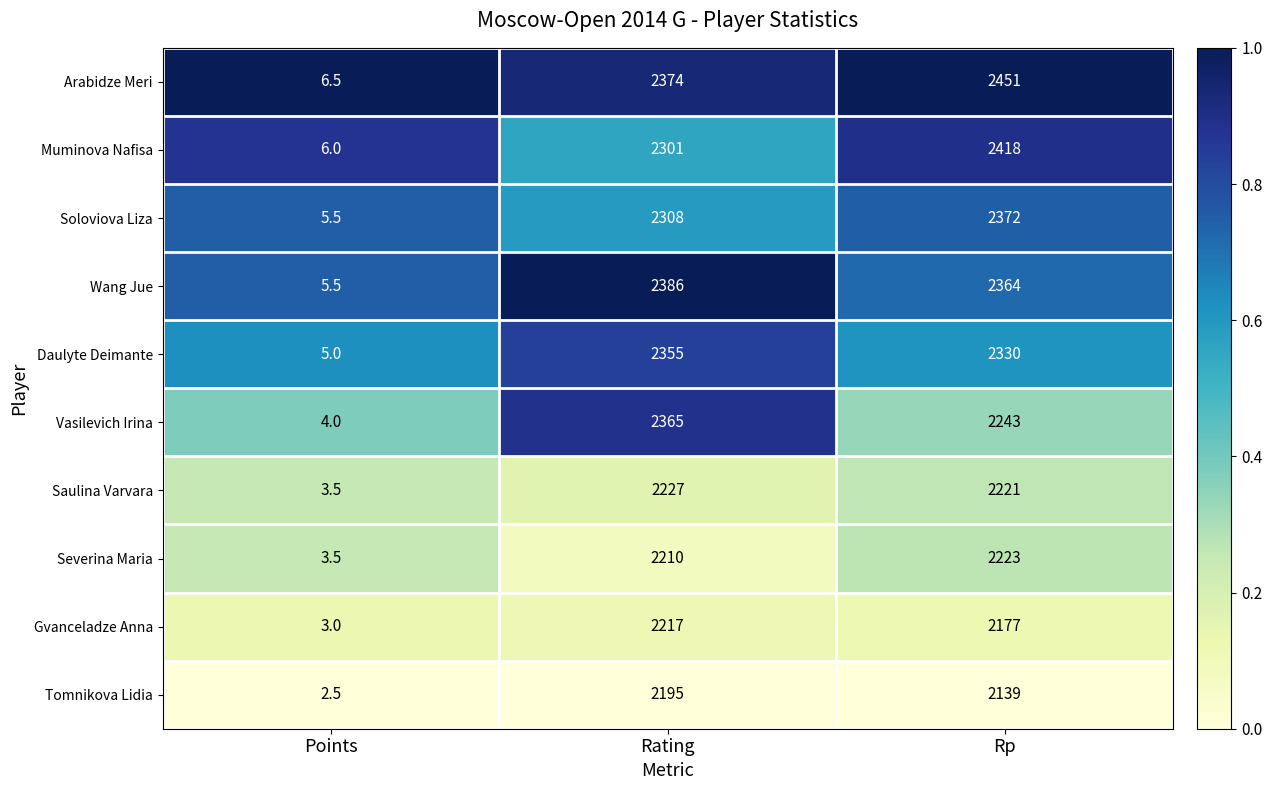

At which label is Vasilevich Irina closest to 1184?

Rp